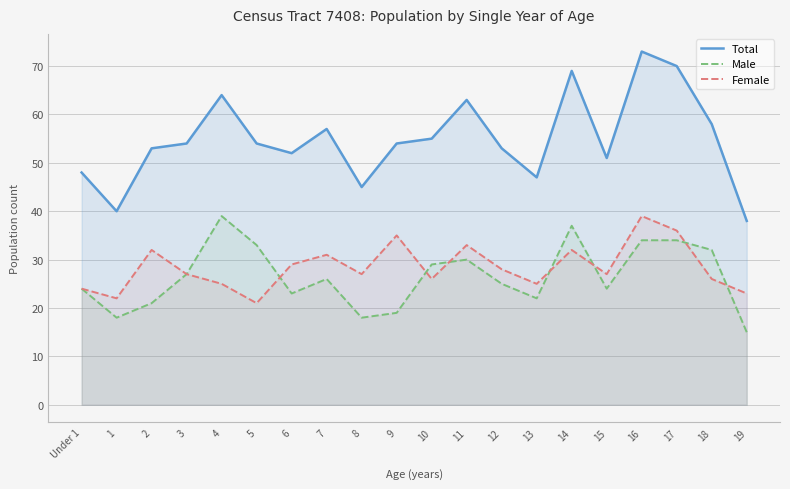

Where does the Total series first go above 54?

4